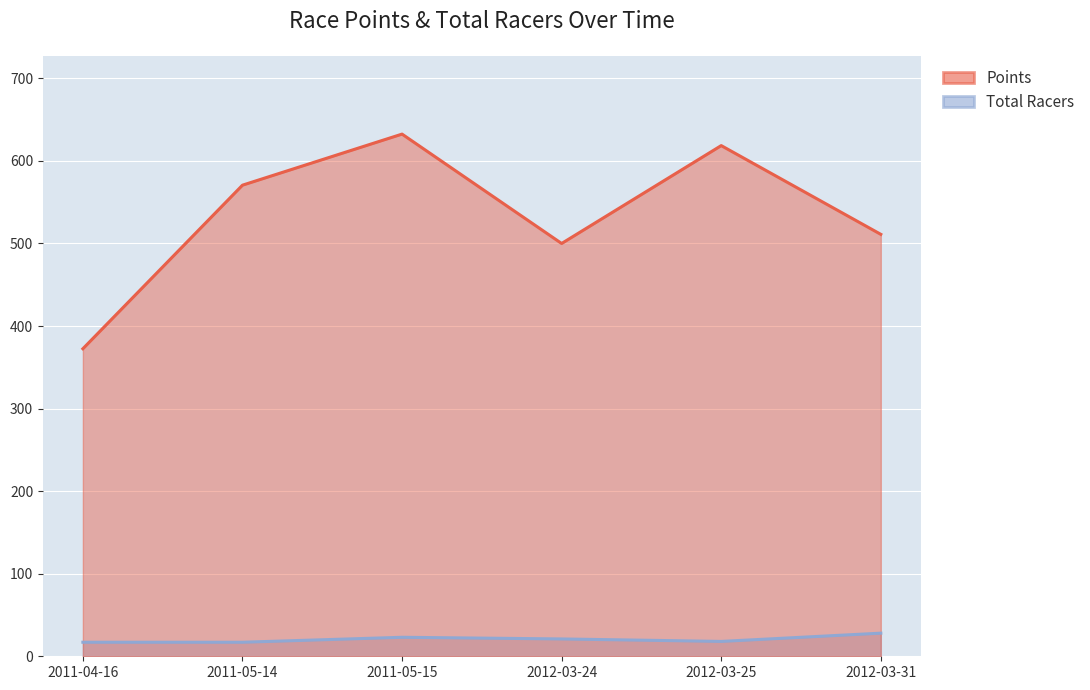

Reading left to right, transcribe all the data shown in this chart.

Points: 2011-04-16=372.5	2011-05-14=570.6	2011-05-15=632.5	2012-03-24=500.0	2012-03-25=618.6	2012-03-31=511.1
Total Racers: 2011-04-16=17.0	2011-05-14=17.0	2011-05-15=23.0	2012-03-24=21.0	2012-03-25=18.0	2012-03-31=28.0